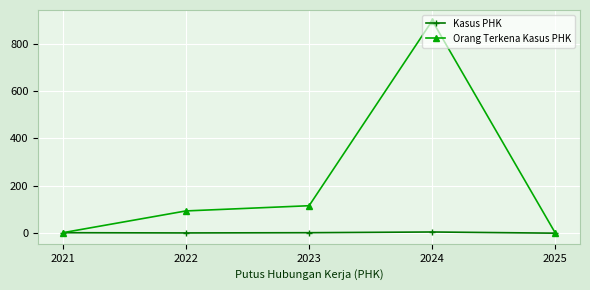

What are all the series names shown in the legend?

Kasus PHK, Orang Terkena Kasus PHK